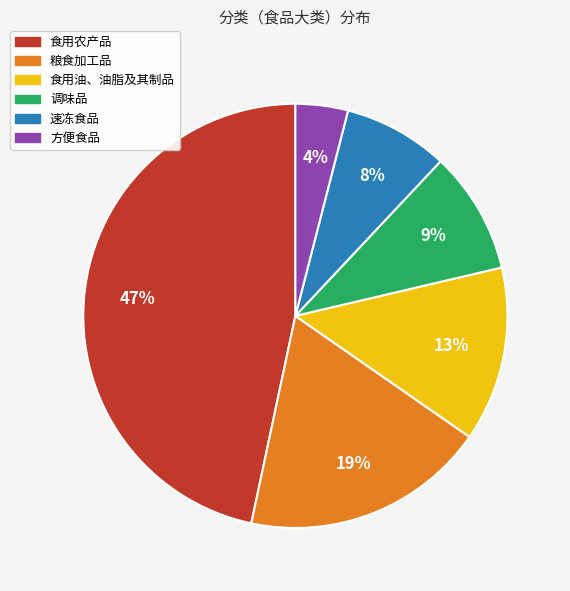

Is the sum of 食用农产品 and 方便食品 greater than half?

Yes